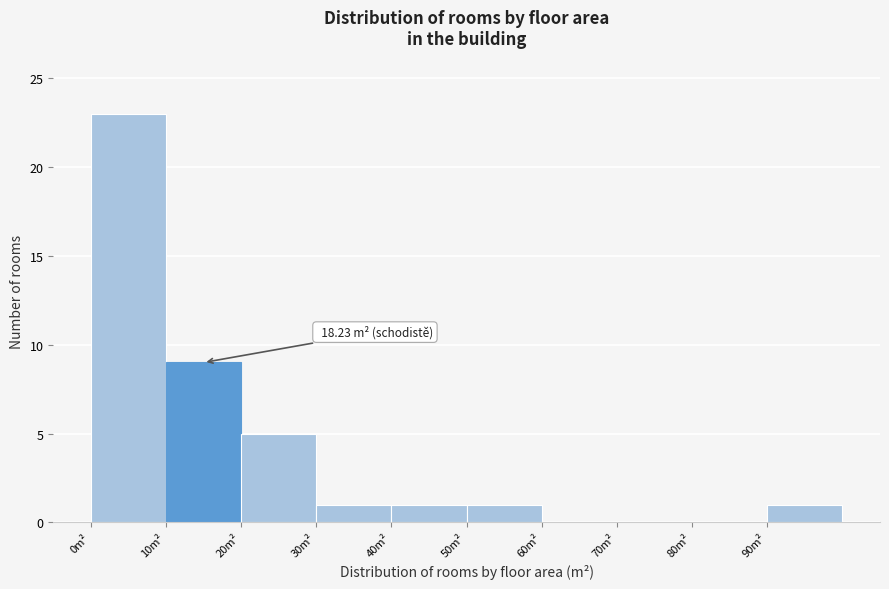

Which range on the x-axis has the tallest bar?

0 to 10